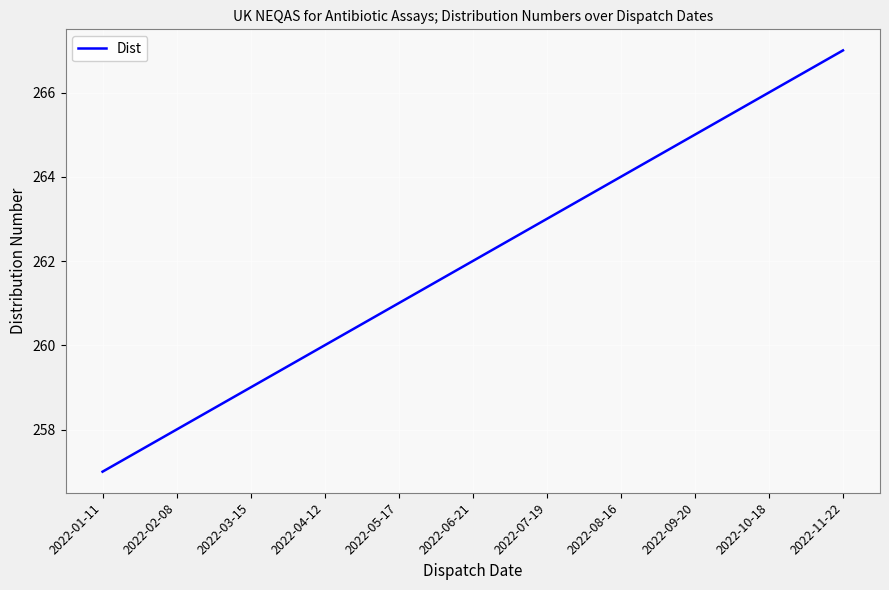

The value at 2022-01-11 is 62. True or false?

False